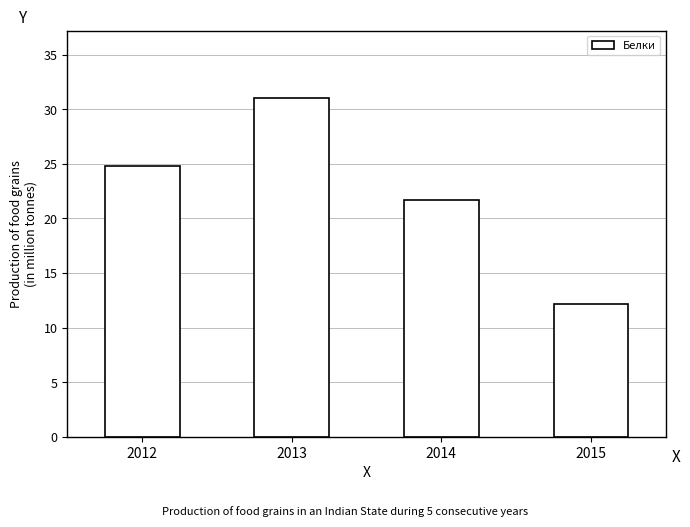

How many distinct data groups are displayed?

1